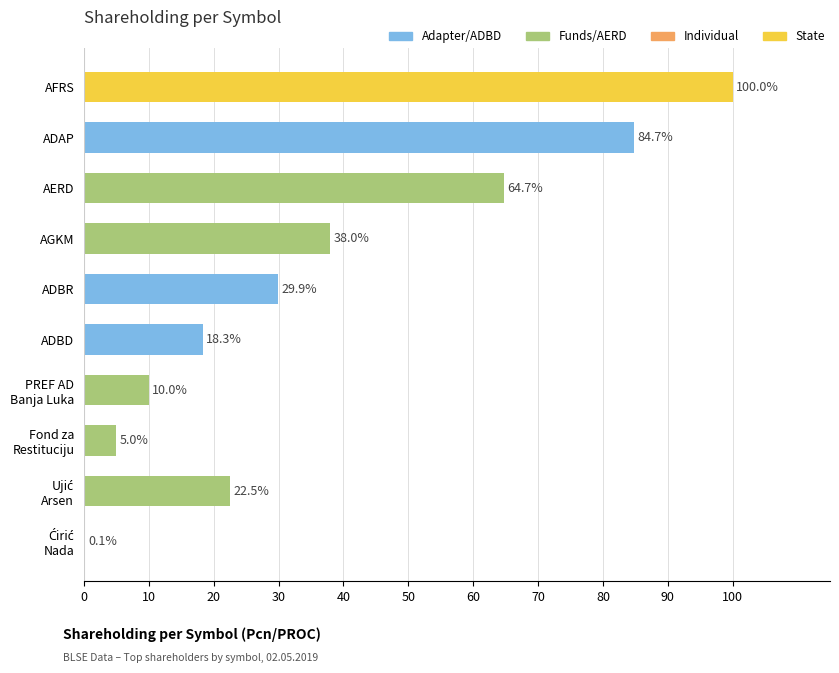

Approximately how many times larger is the value at ADBR compared to AGKM?

0.8